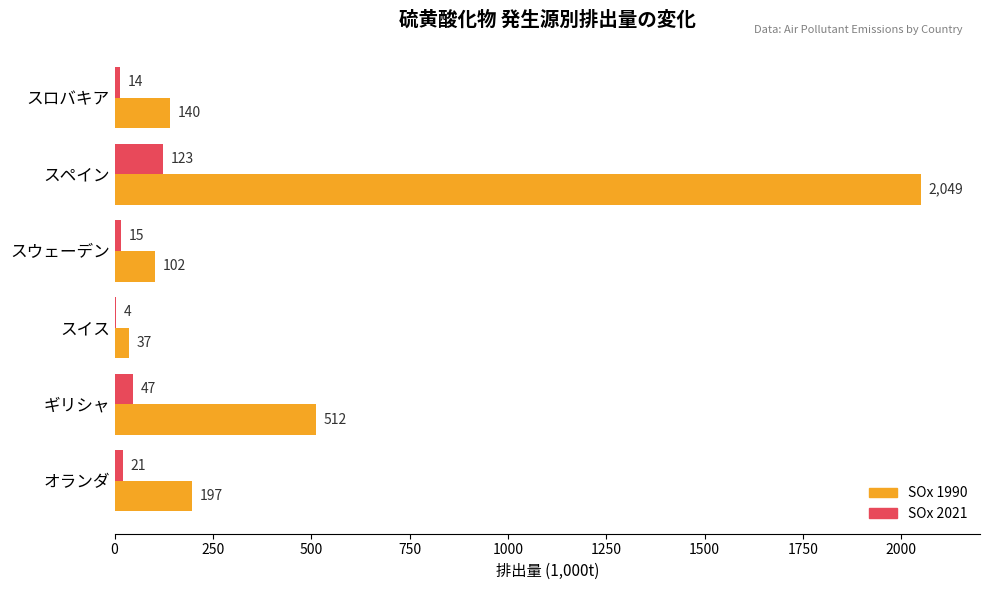

At which category is the sum across all series the highest?

スペイン